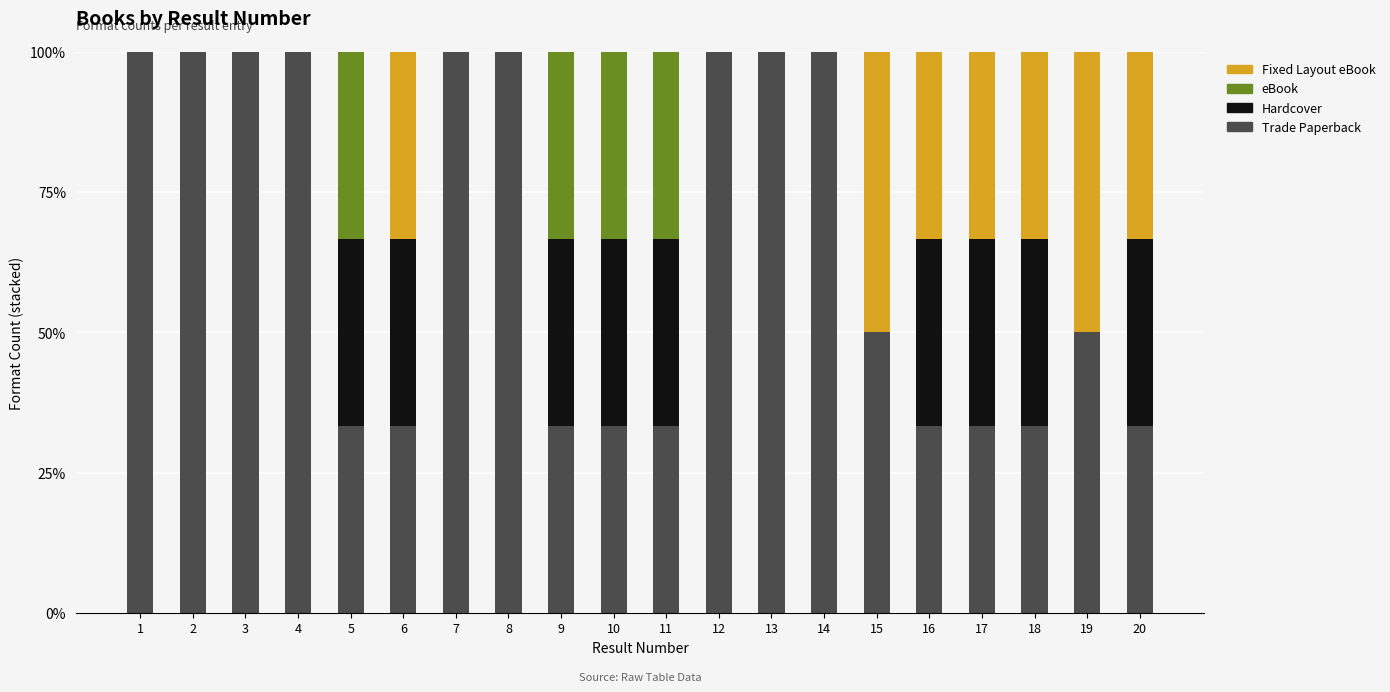

What is the sum of the Trade Paperback values at 9 and 3?

133.3